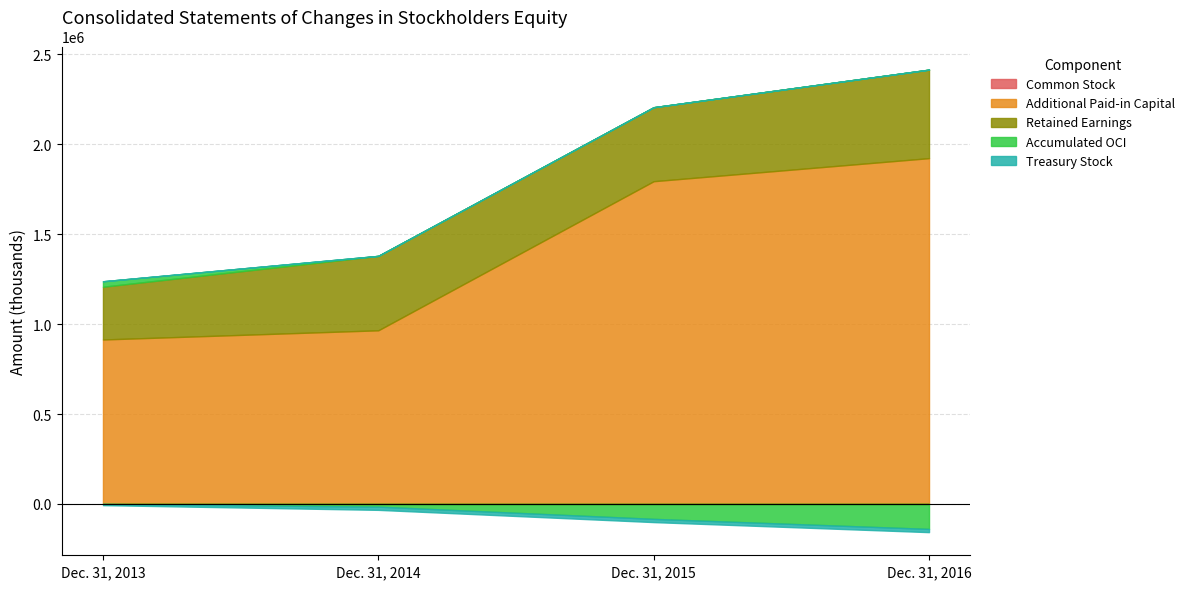

True or false: Retained Earnings and Common Stock intersect in this chart.

False